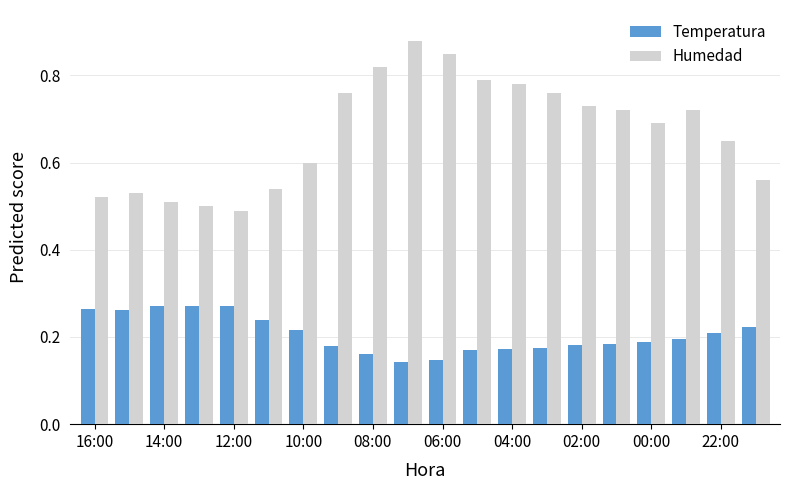

Which series has the largest range (max minus min)?

Humedad